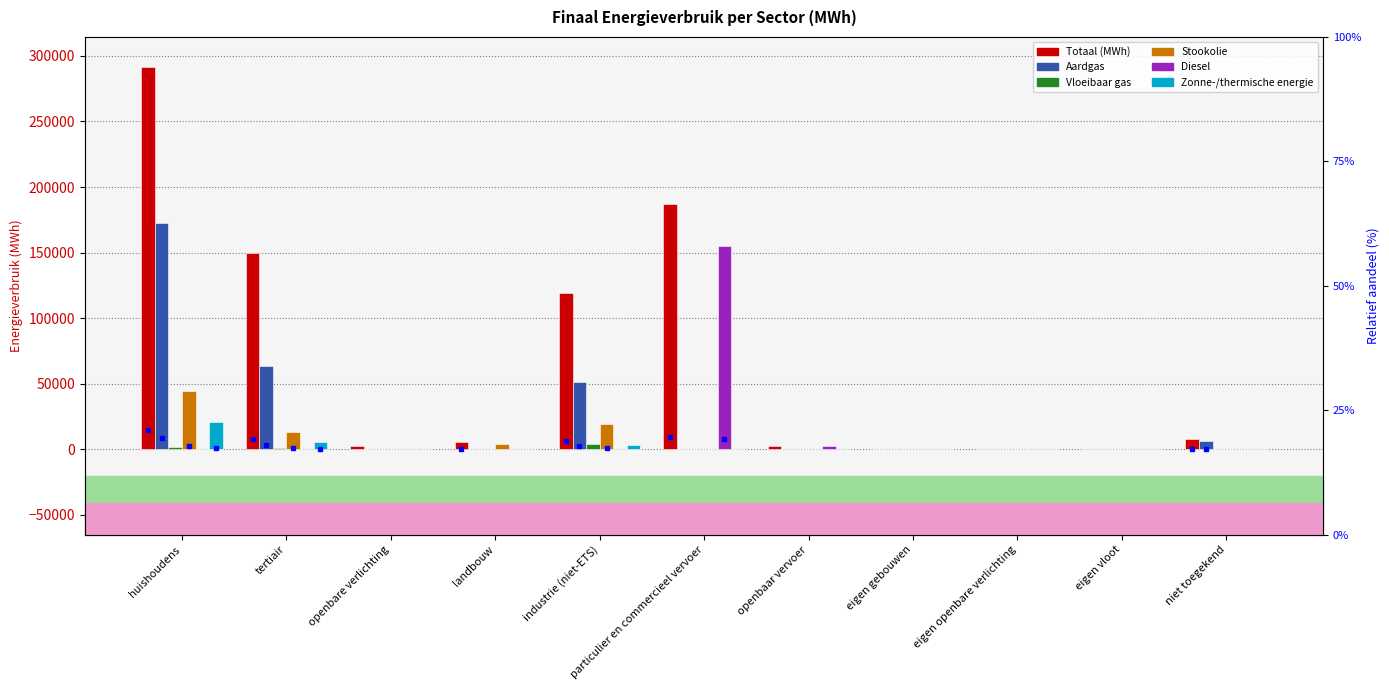

Rank the categories by Diesel value from lowest to highest.

huishoudens, tertiair, openbare verlichting, landbouw, industrie (niet-ETS), eigen gebouwen, eigen openbare verlichting, eigen vloot, niet toegekend, openbaar vervoer, particulier en commercieel vervoer